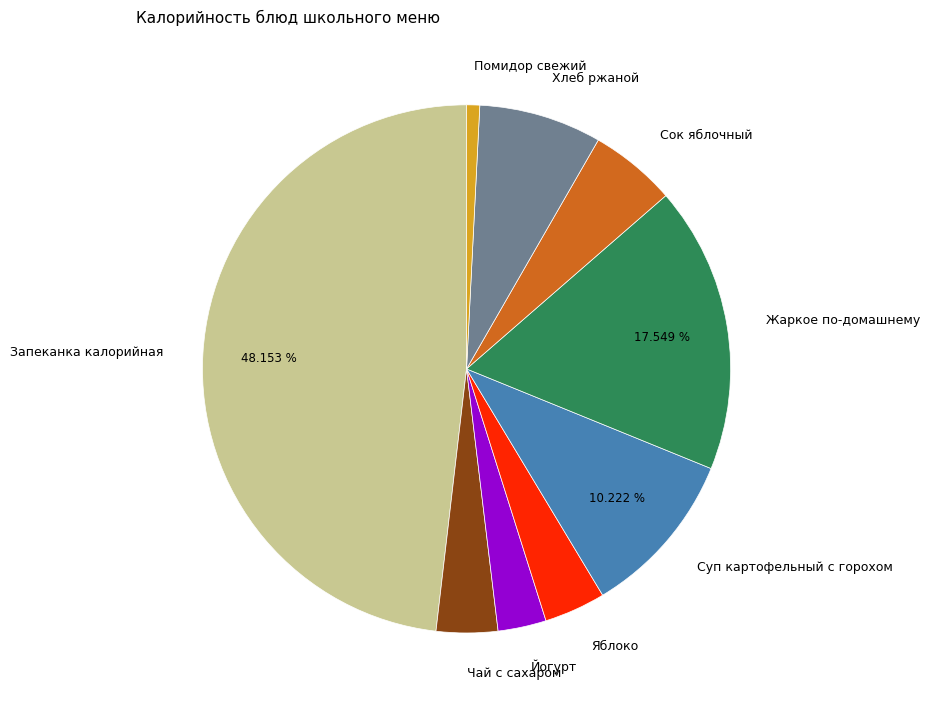

Approximately how many times larger is the value at Чай с сахаром compared to Помидор свежий?

4.7